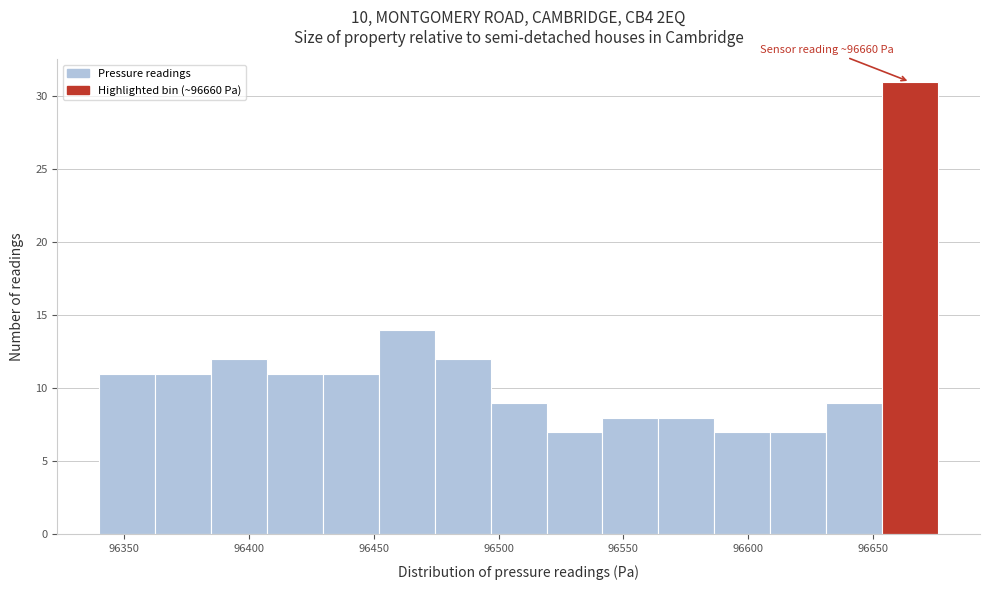

Which range on the x-axis has the tallest bar?

96655 to 96675